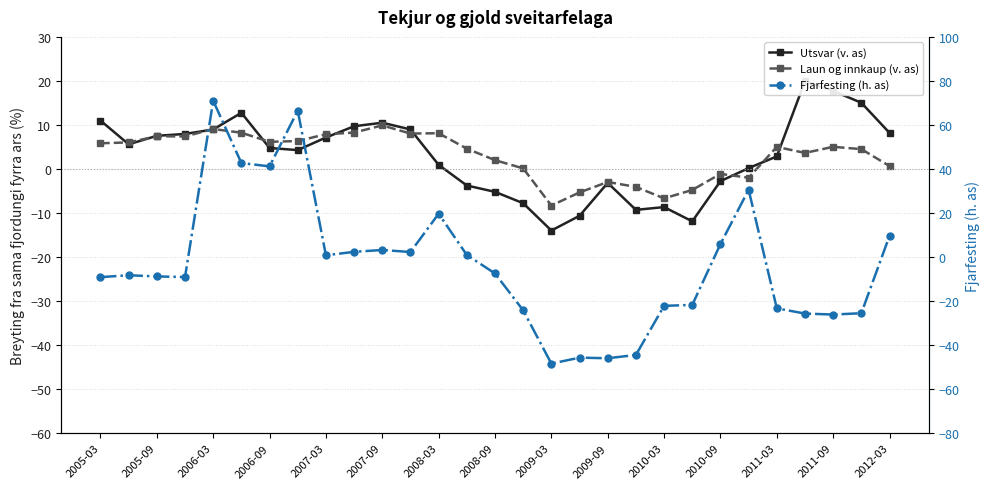

What is the difference between the maximum and minimum values in the Utsvar (v. as) series?

33.9